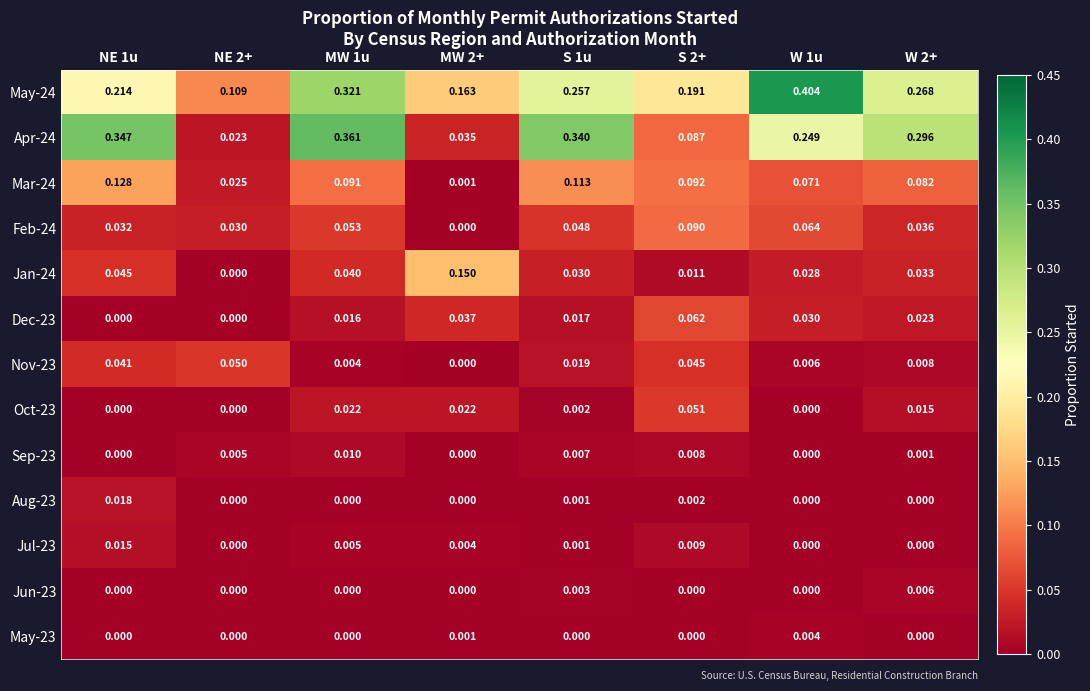

Is the value of Sep-23 at W 2+ greater than the value of Jan-24 at S 2+?

No